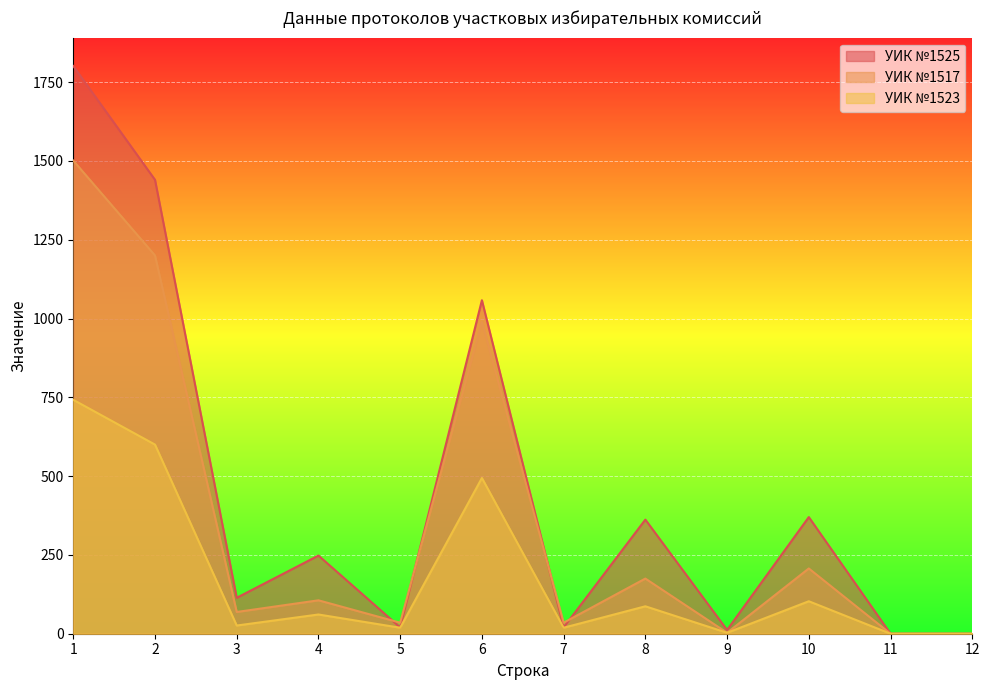

What is the value of the УИК №1523 point at the 5th from the left?

19